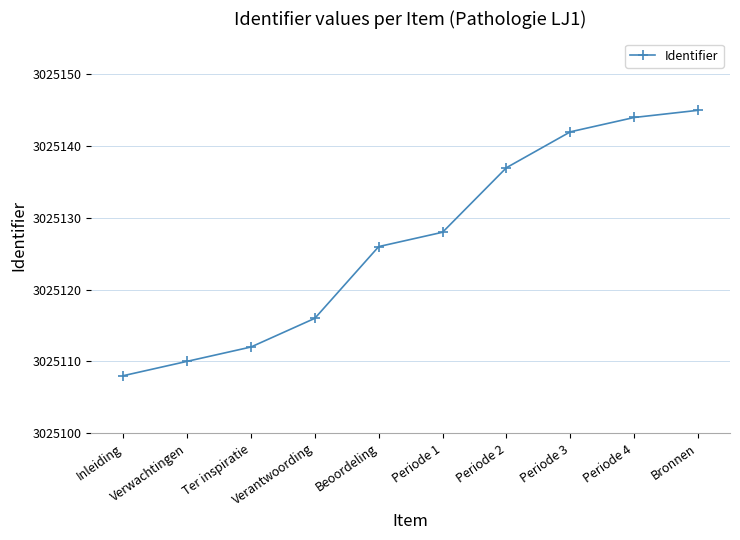

What is the ratio of the value at Bronnen to the value at Periode 1?

1.0